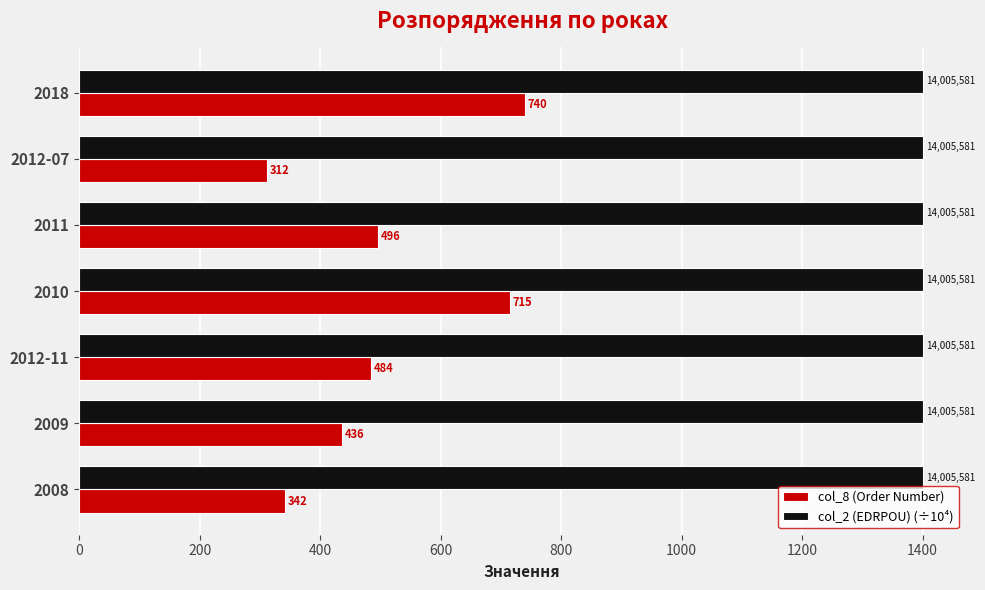

At which label is col_8 (Order Number) closest to 526?

2011